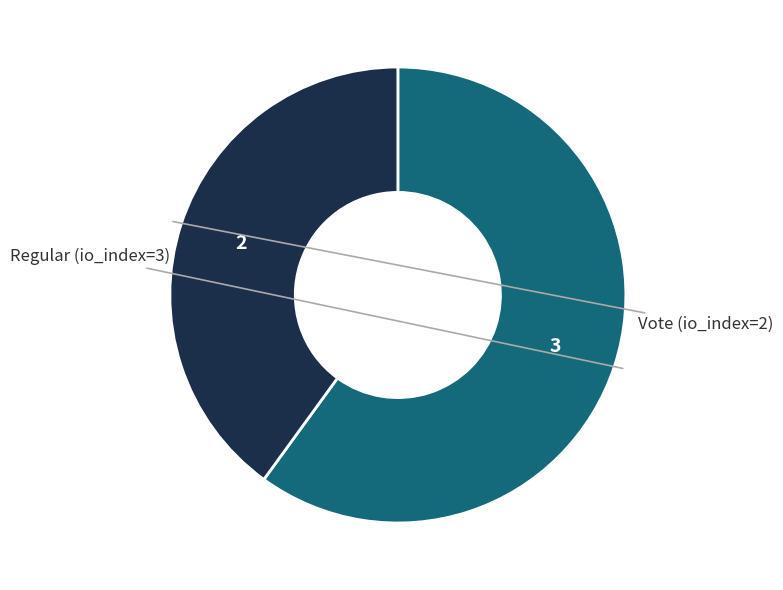

Is there any slice that represents more than half of the pie?

Yes